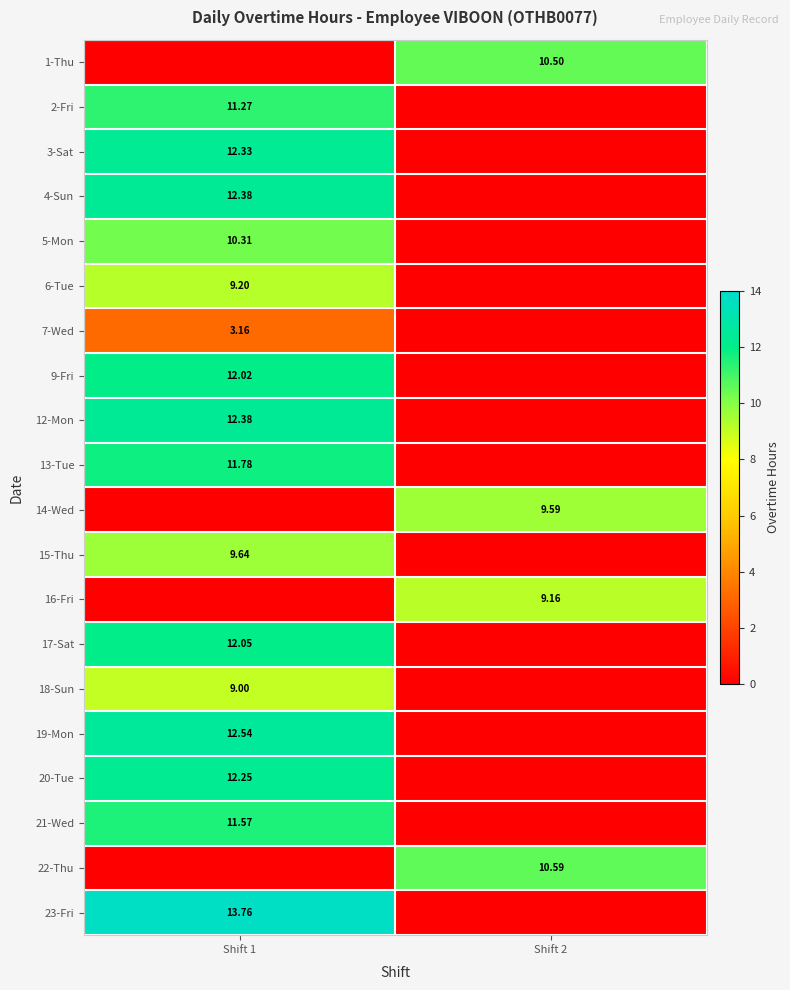

At which label does 19-Mon reach its peak?

Shift 1